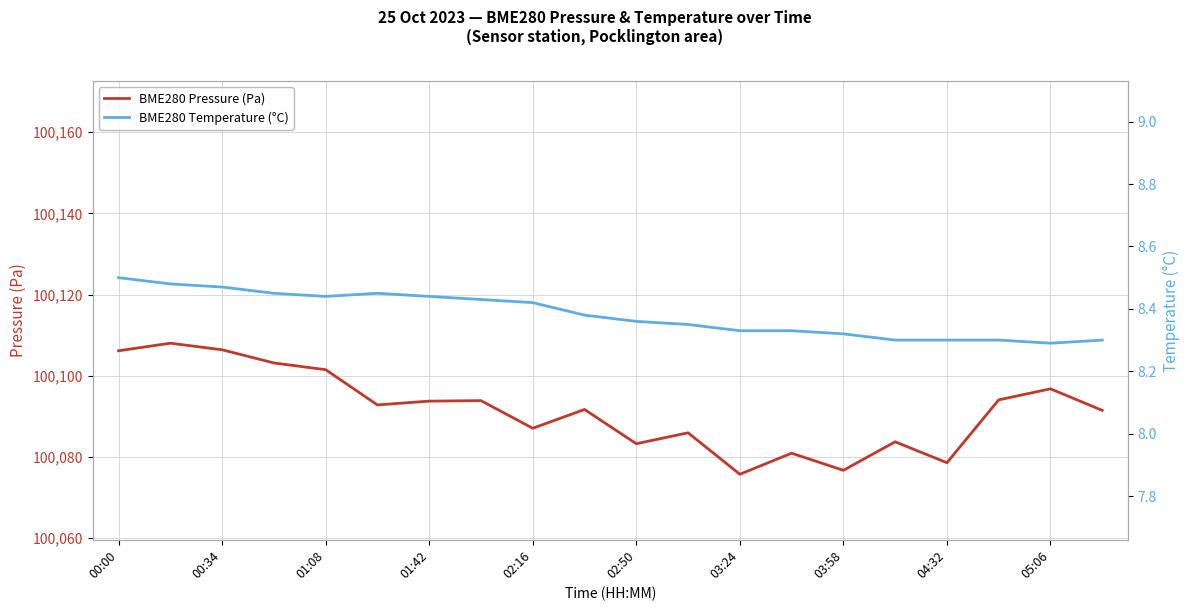

What is the minimum value for BME280 Pressure (Pa)?

100075.7